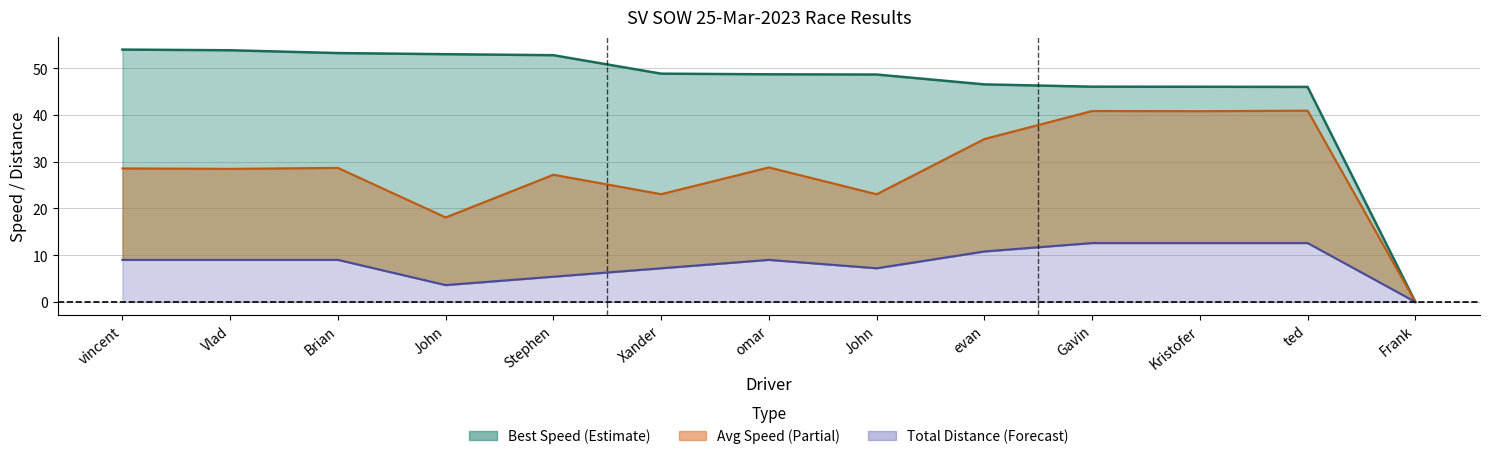

Does the chart display data point markers on the line(s)?

No